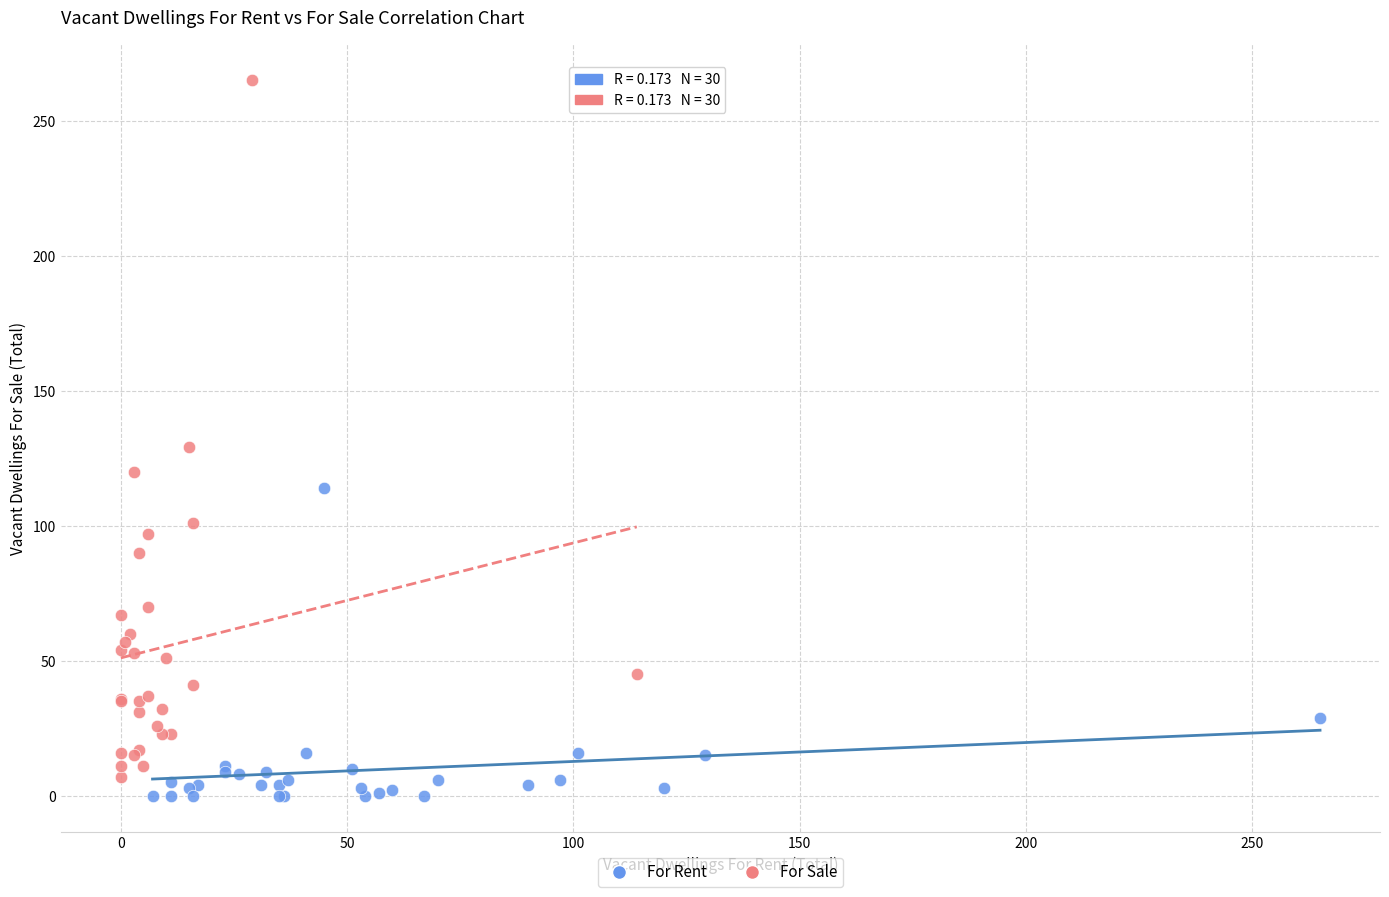

Which series has the largest Y range (max minus min)?

For Sale